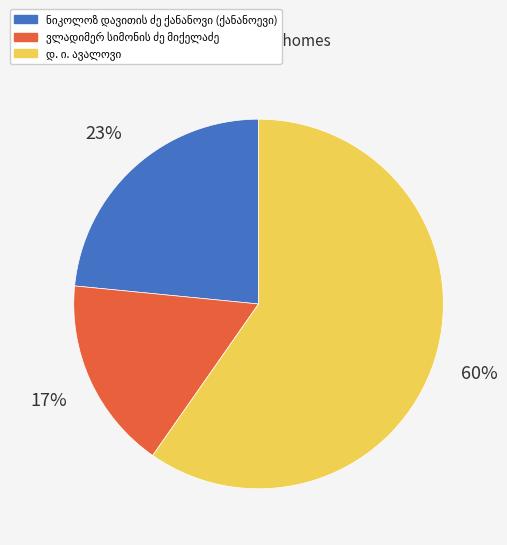

To the nearest percent, what is the average slice percentage?

33%